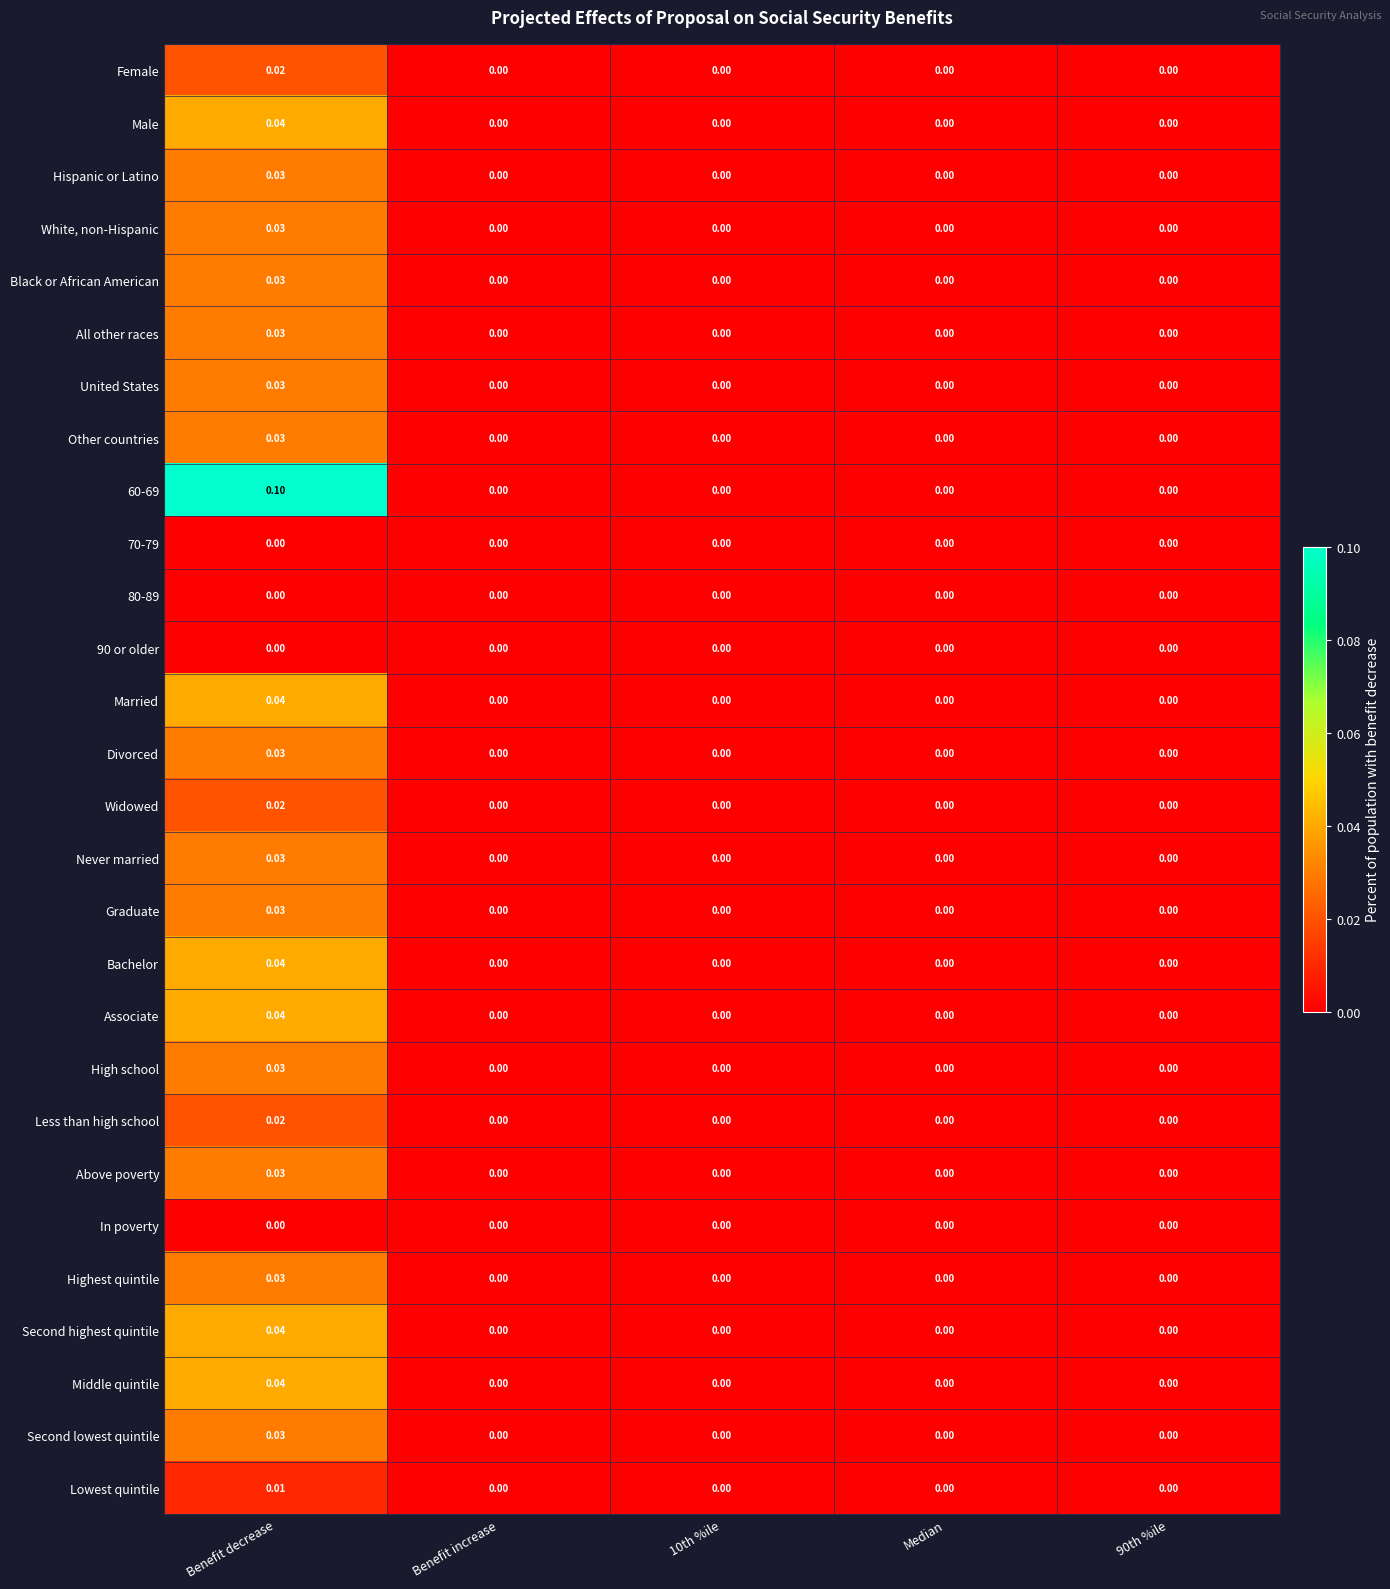

How many data points in United States are above 0?

1